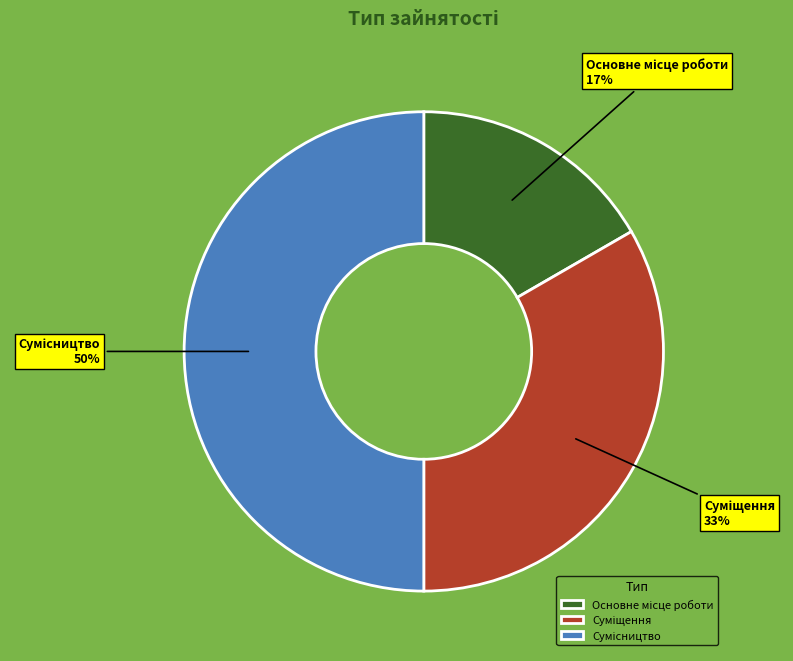

To the nearest percent, what is the difference between the largest and smallest slice percentages?

33%